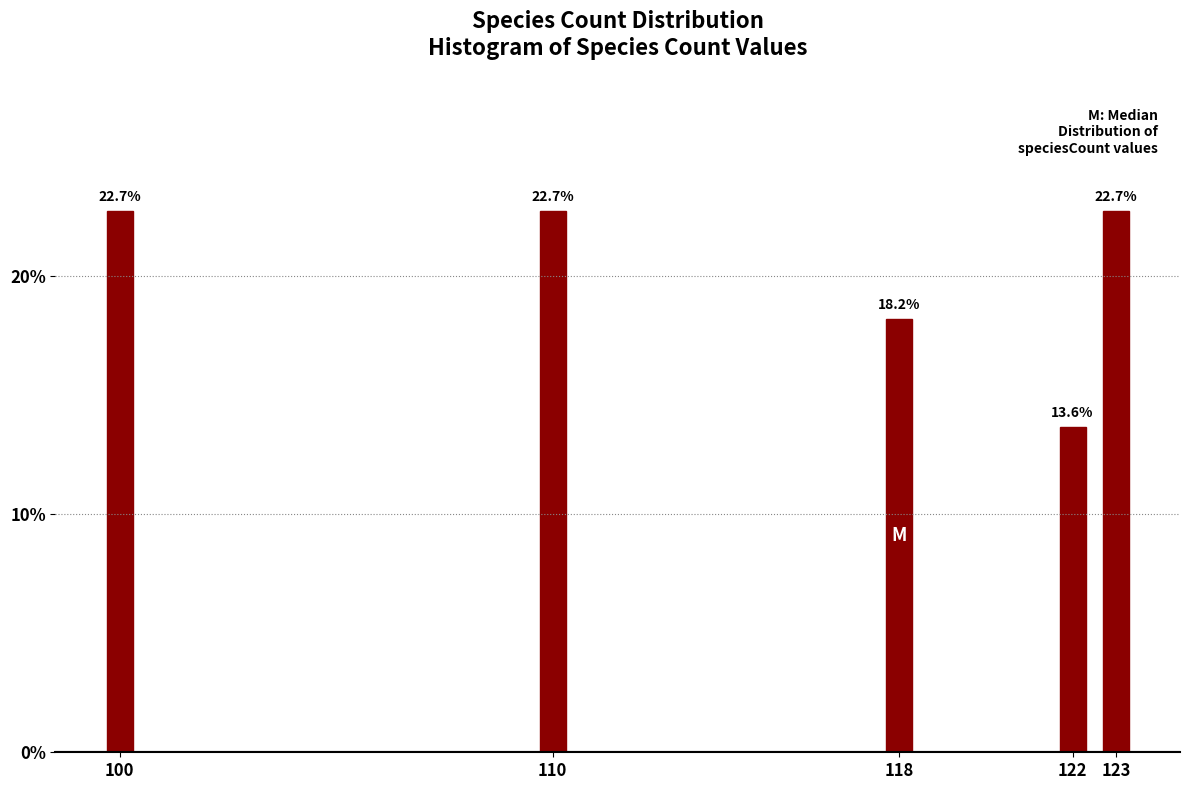

Reading right to left, what are all the values shown in this chart?

22.7	13.6	18.2	22.7	22.7